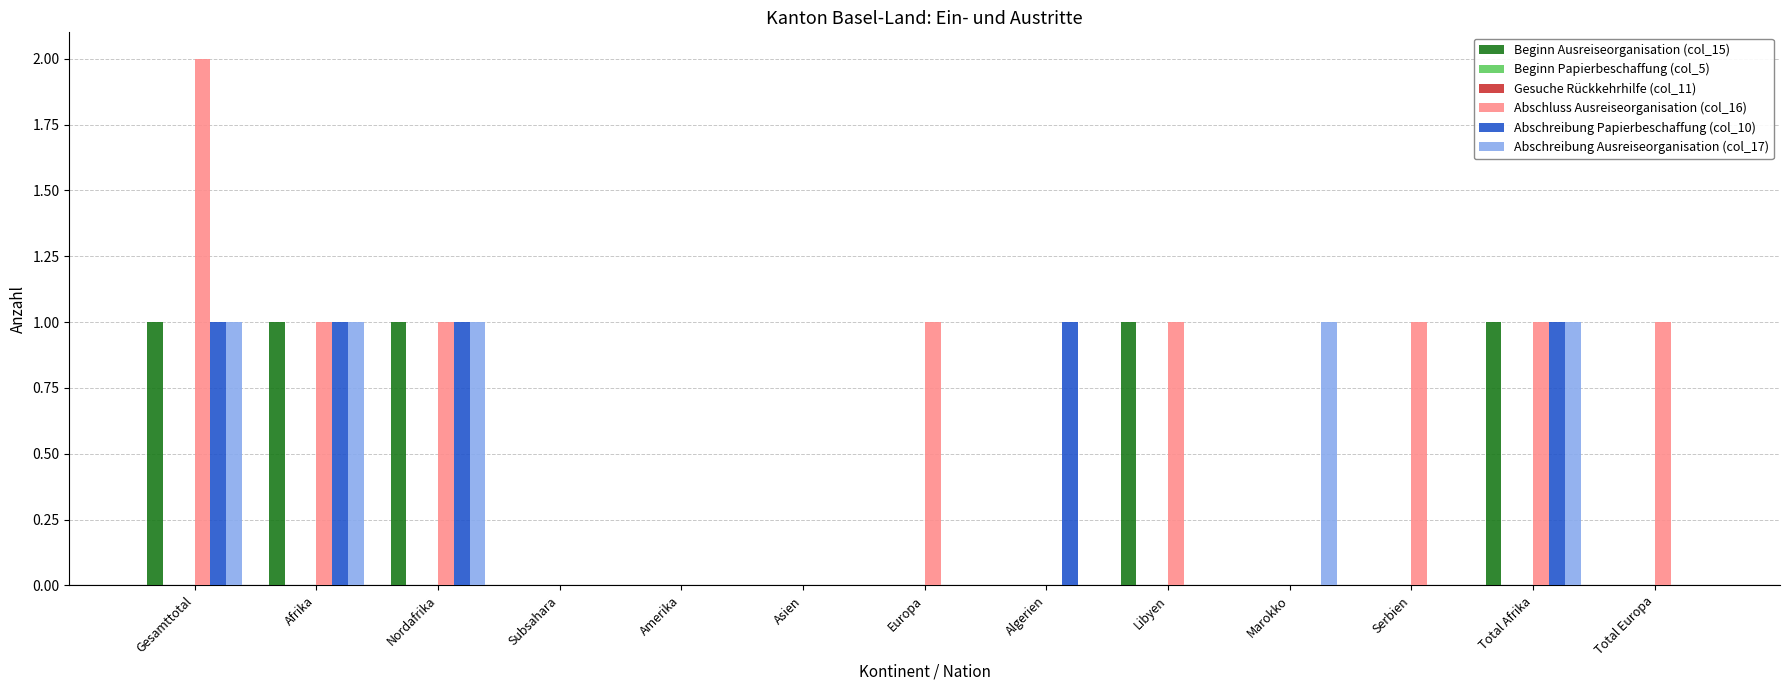

What is the average value of the Abschluss Ausreiseorganisation (col_16) series?

1